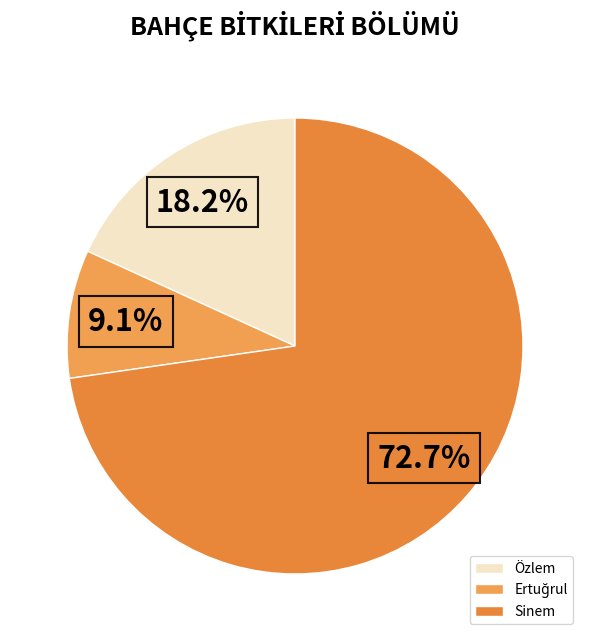

Count the number of slices in the pie.

3